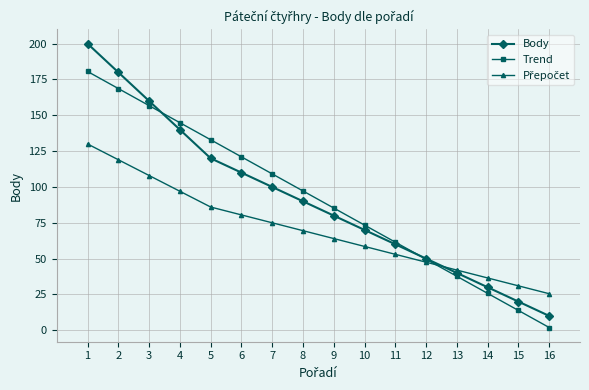

At which category does the chart reach its peak across all series?

1